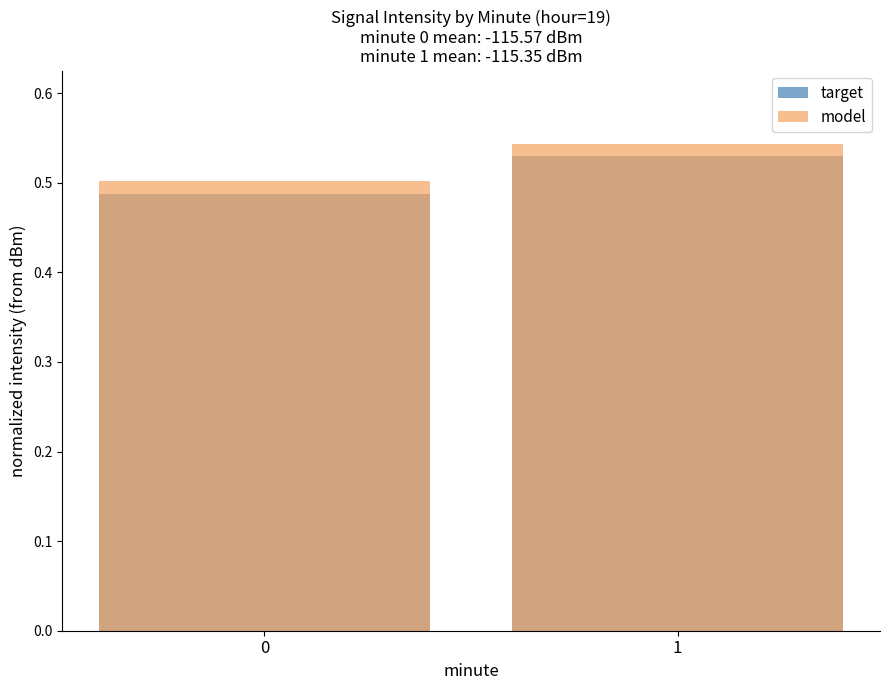

List the labels in order of target value, smallest first.

0, 1